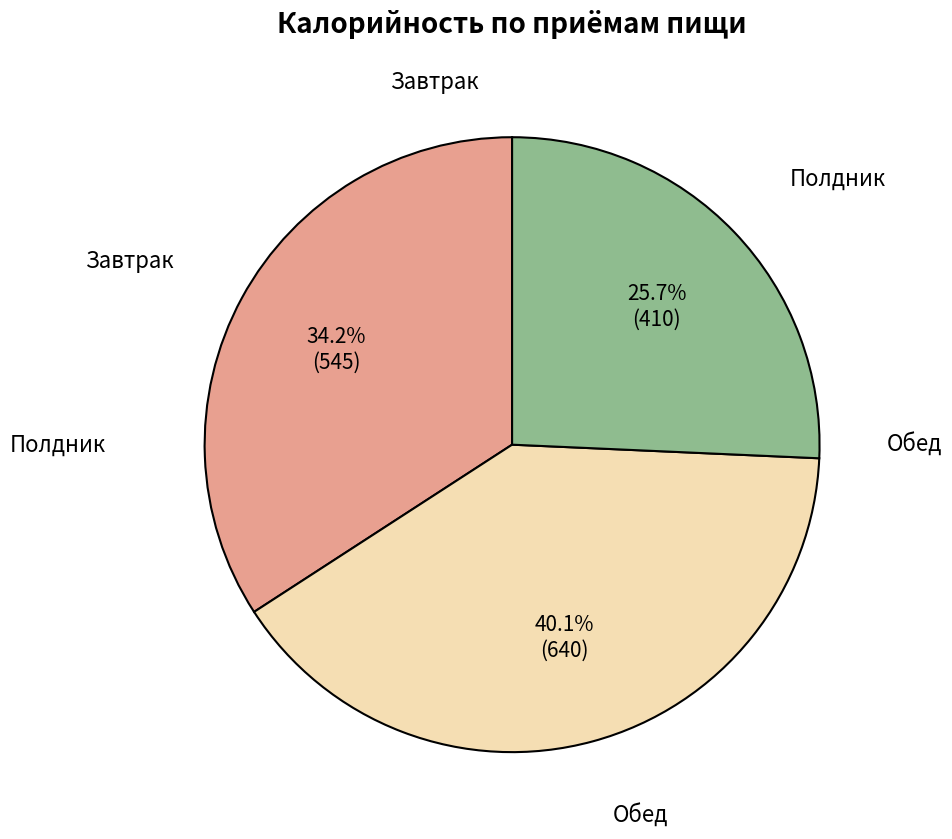

Count the number of slices in the pie.

3